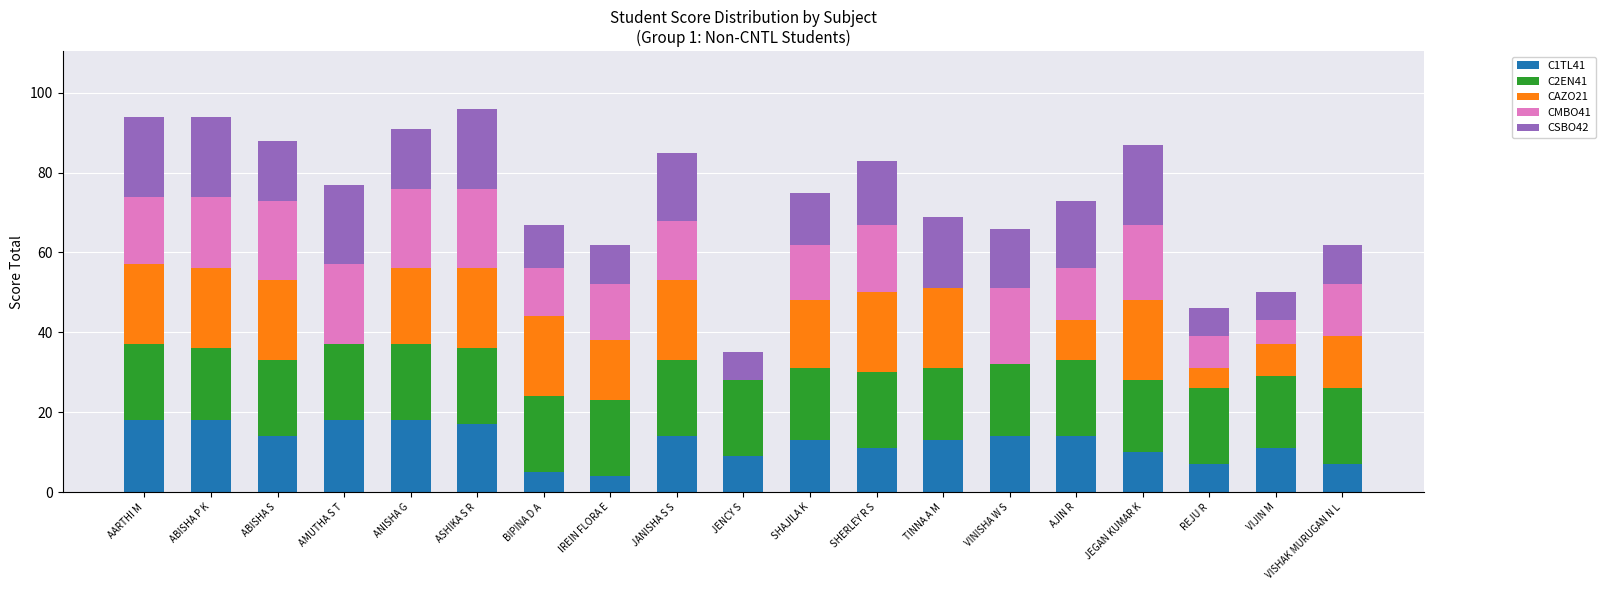

Is it true that C1TL41 equals 30 at AARTHI M?

False